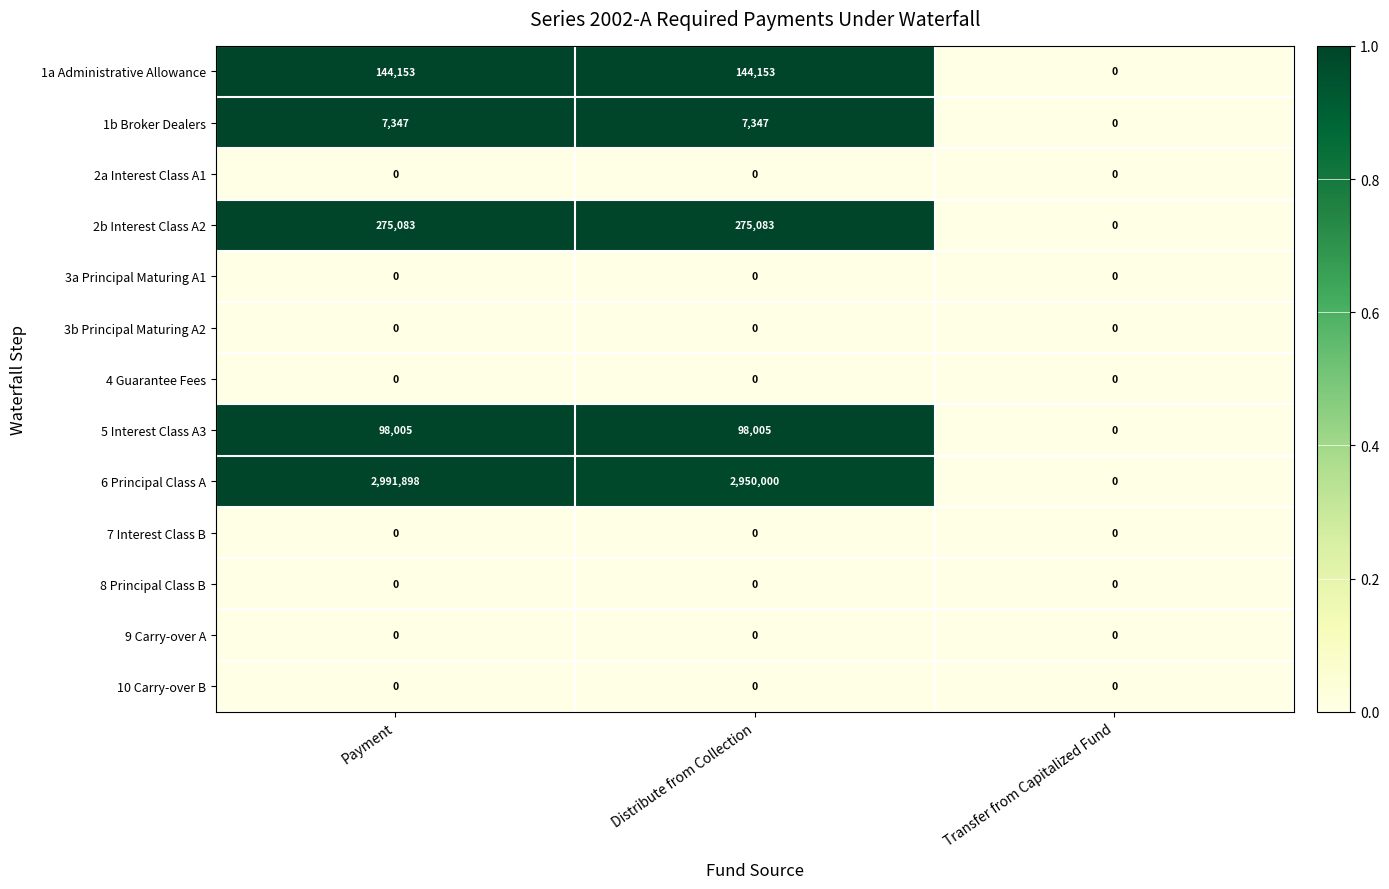

Which series has the largest range (max minus min)?

6 Principal Class A